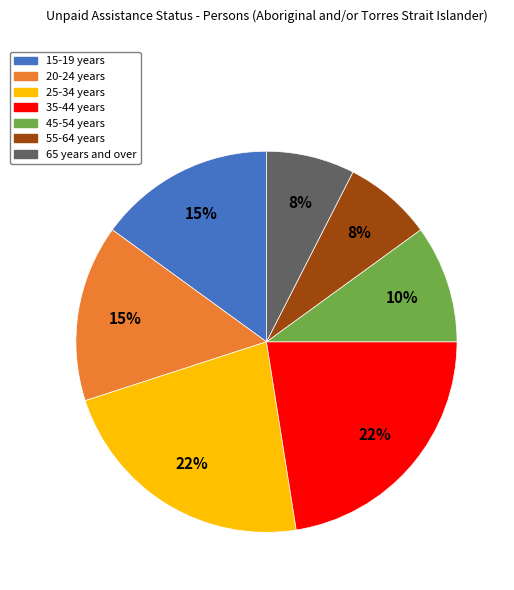

Is 15-19 years the majority of the pie?

No